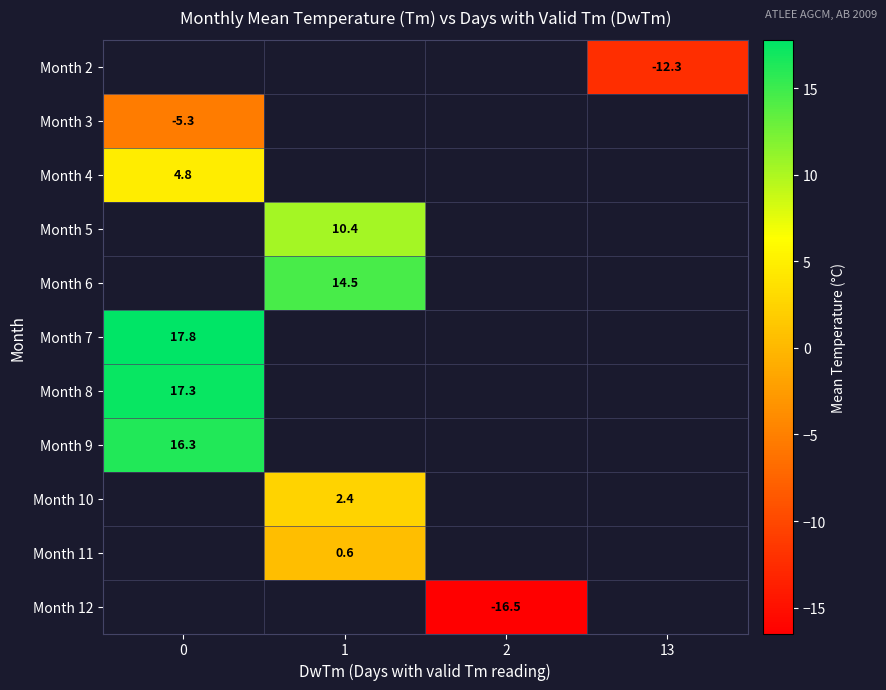

The Month 9 series shows 16.3 at 0. True or false?

True